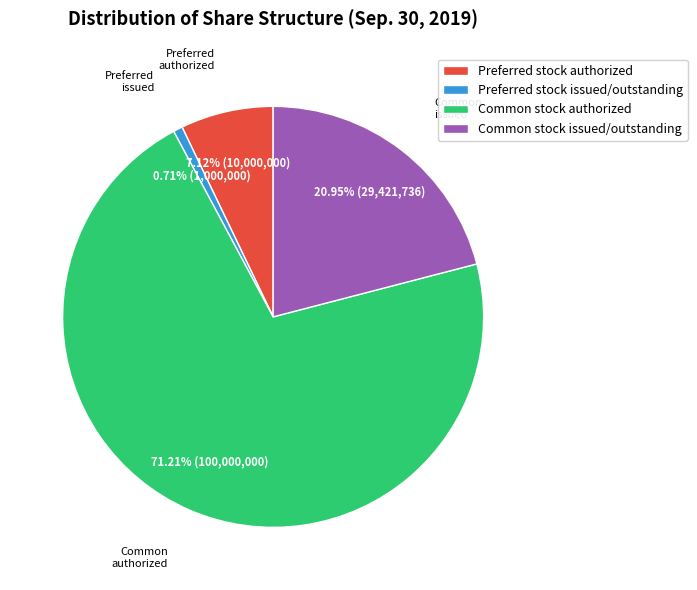

Count the number of slices in the pie.

4